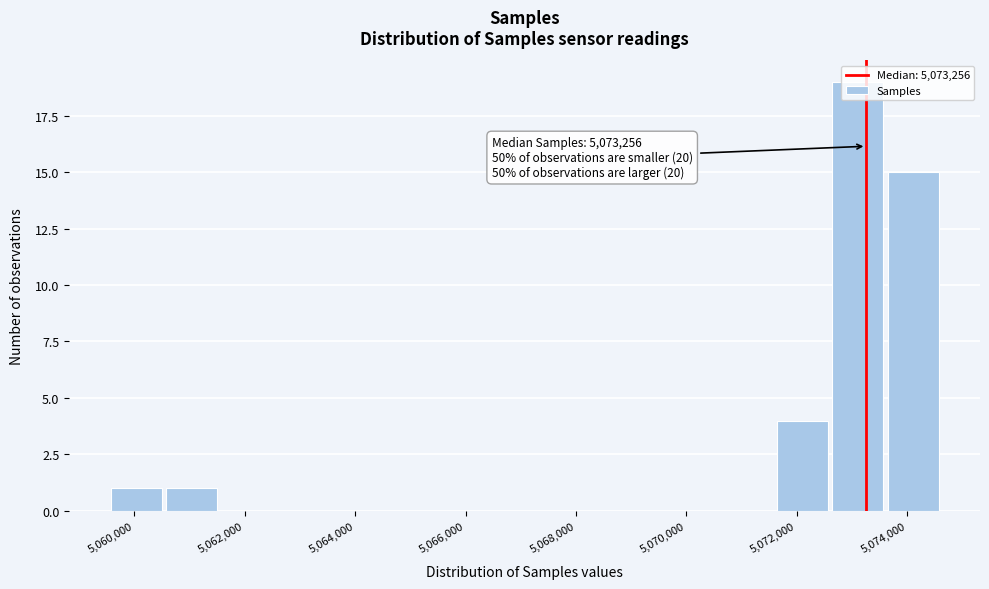

Which range on the x-axis has the tallest bar?

5072600 to 5073600